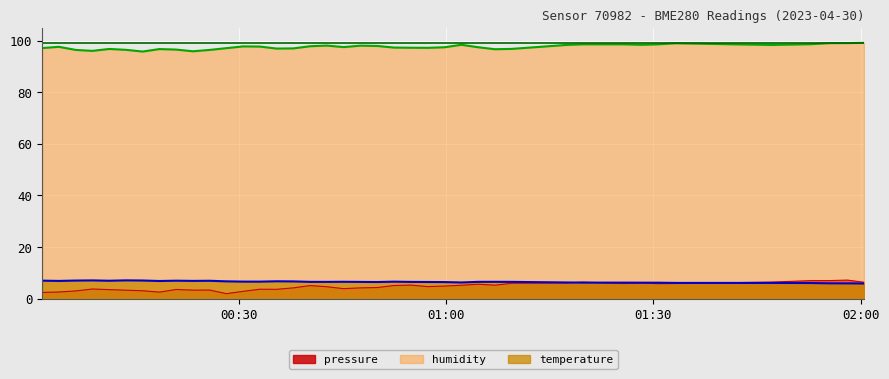

True or false: temperature and humidity intersect in this chart.

False